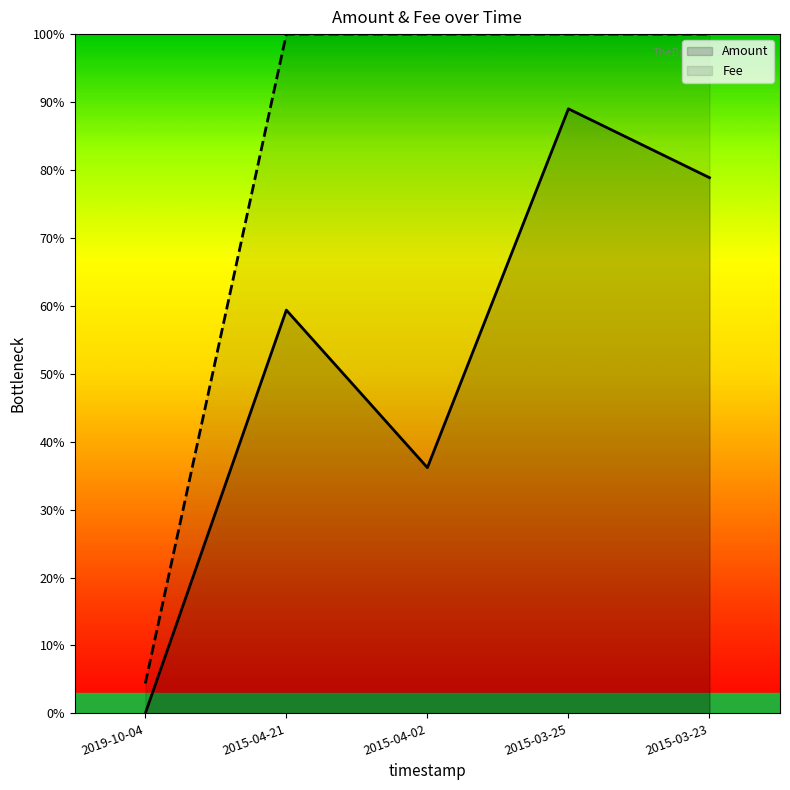

Where is the first local minimum for Amount?

2015-04-02